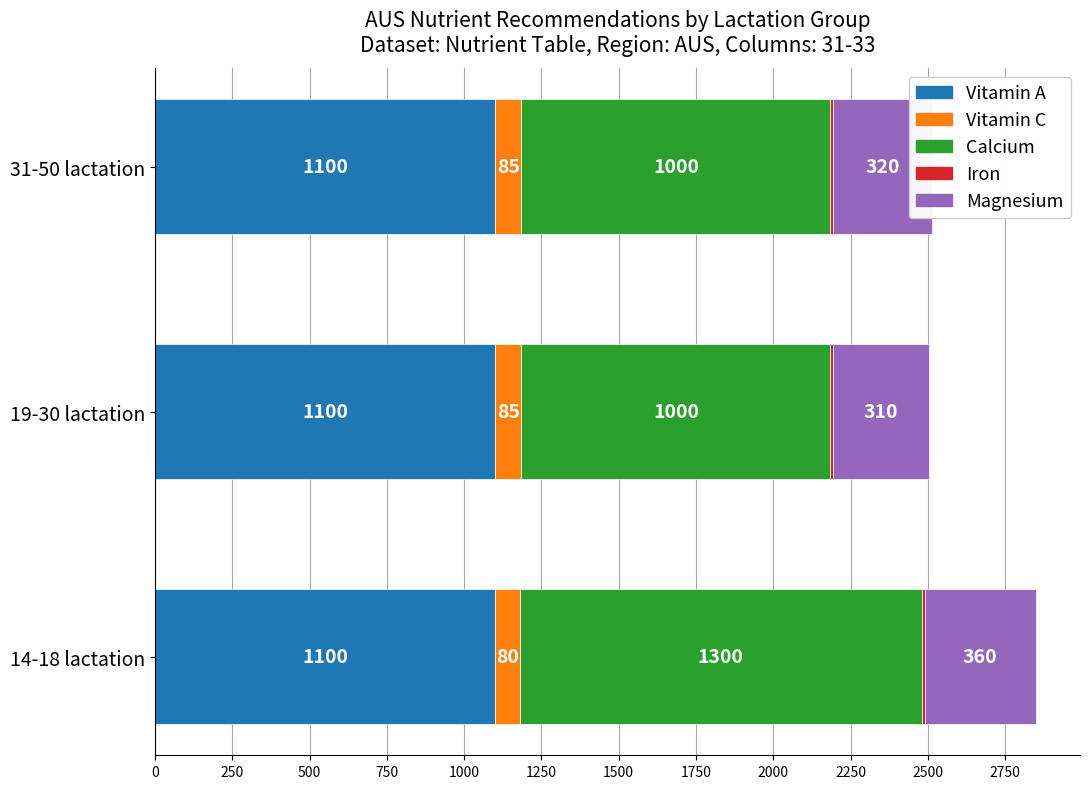

How many distinct data groups are displayed?

5